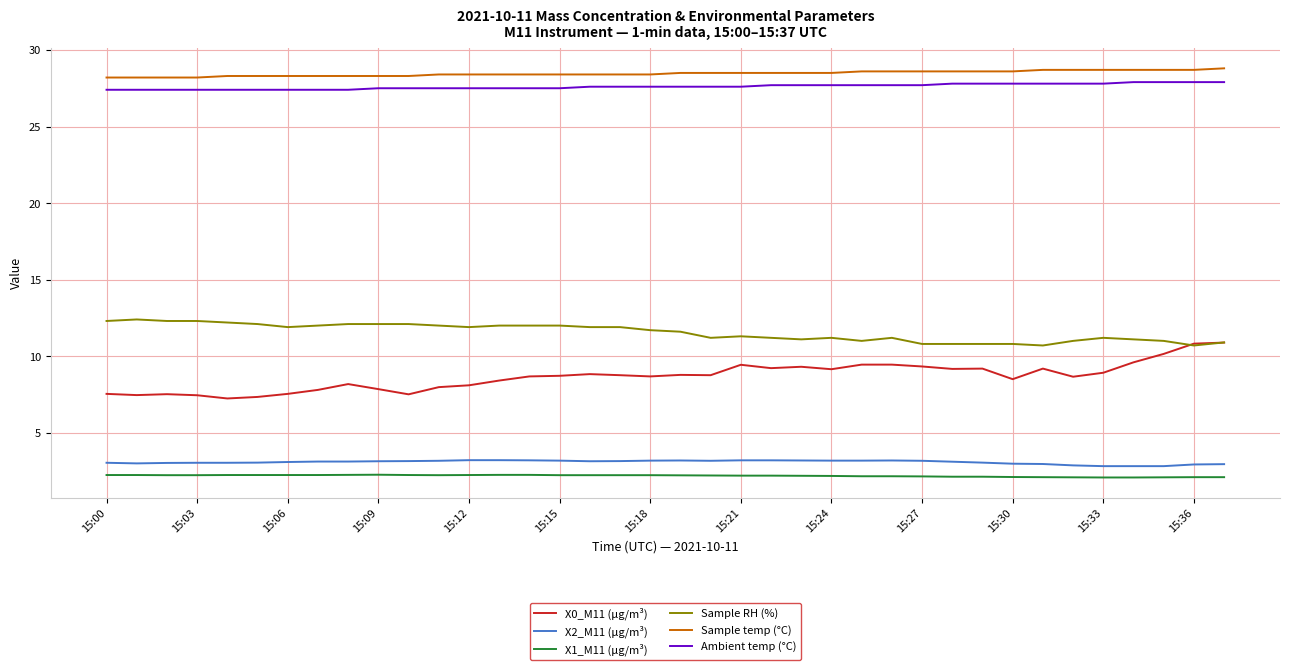

What is the lowest value of the Sample temp (°C) series?

28.2